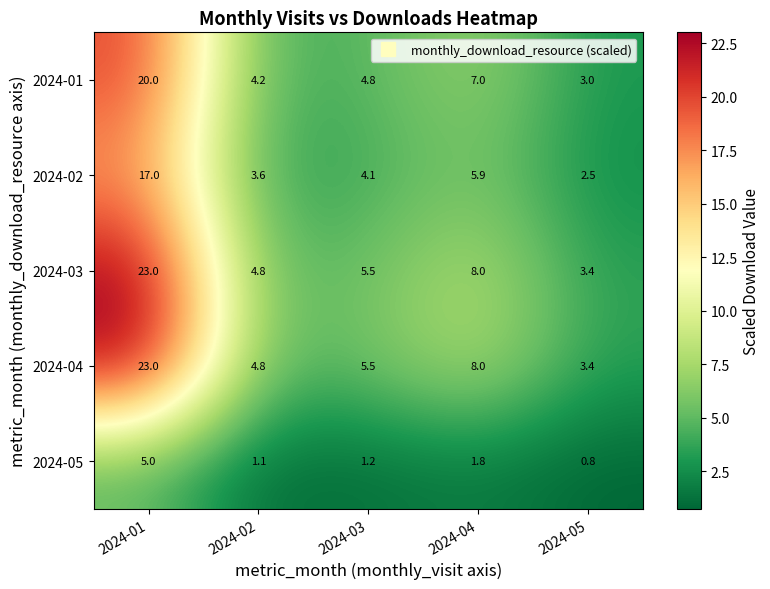

At which label does 2024-01 first exceed 4?

2024-01